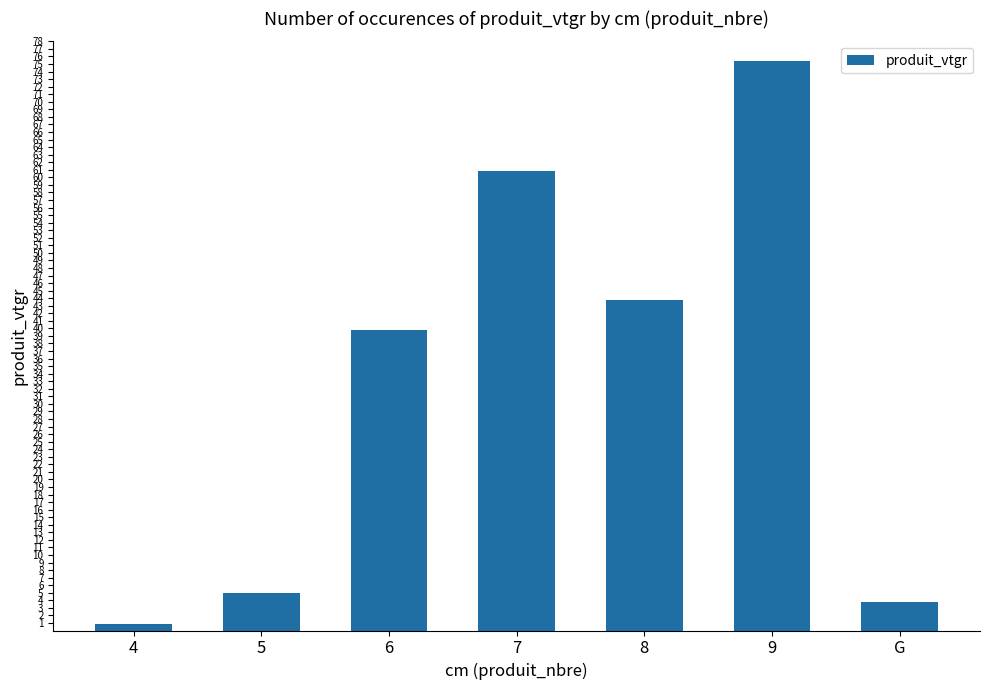

What is the change in value from 6 to G?

-36.1